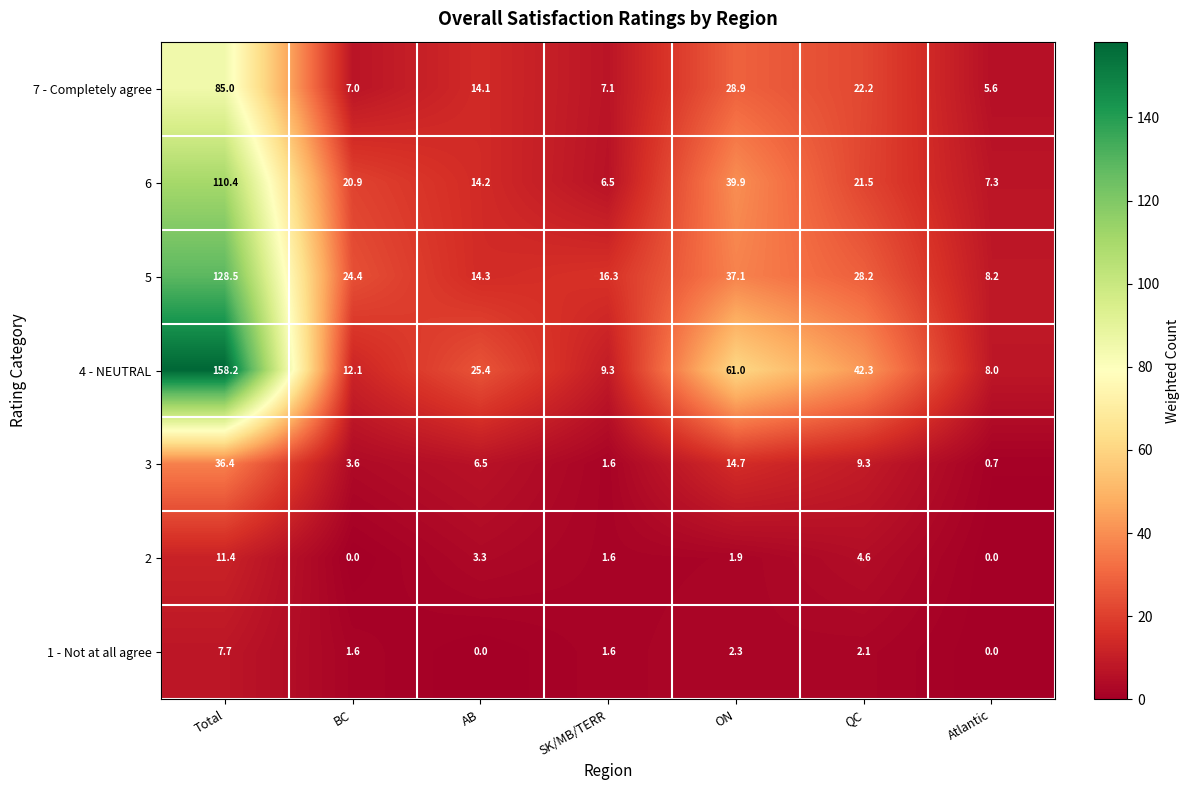

Where is 5 nearest to the value 68?

ON